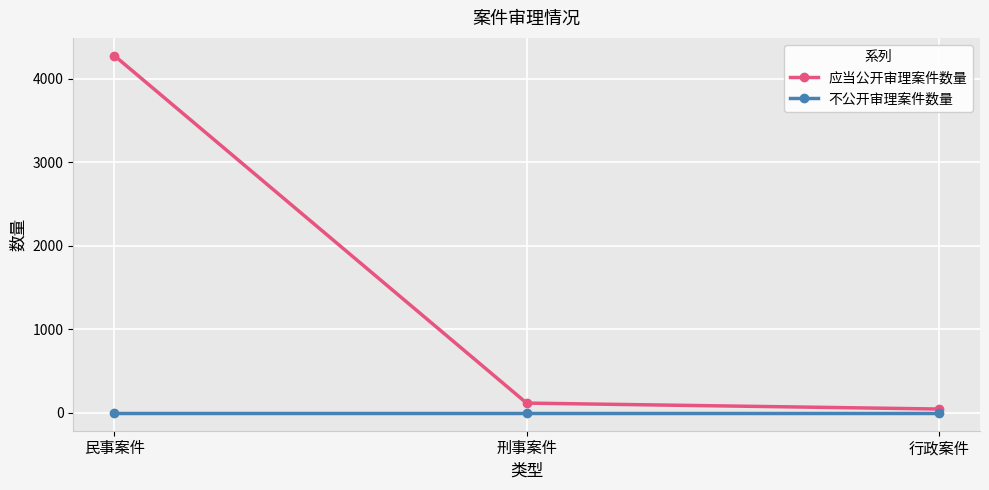

How many lines are shown in the chart?

2